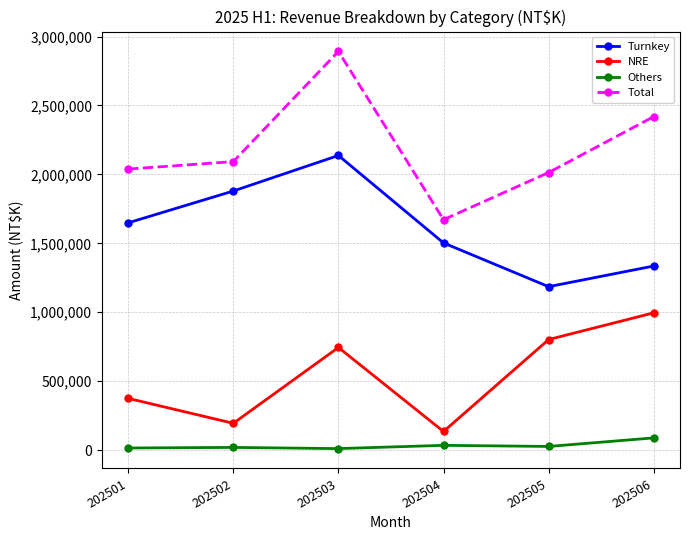

What is the spread (max minus min) of values at 202501?

2023638